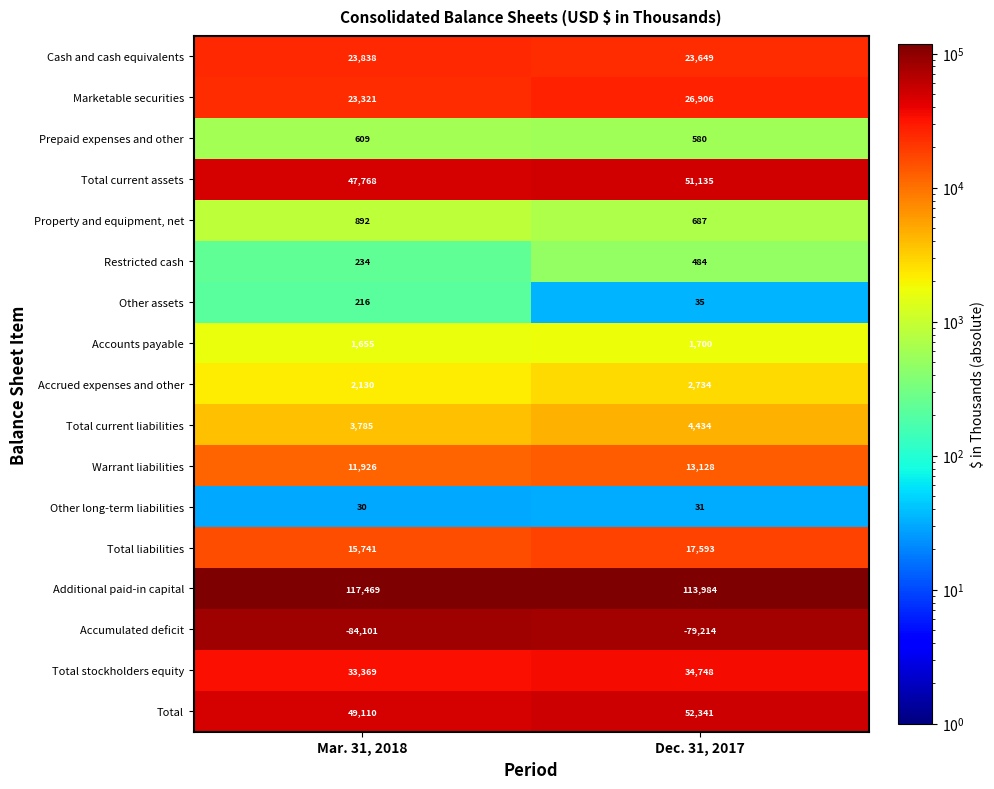

What is the difference between the Other assets values at Mar. 31, 2018 and Dec. 31, 2017?

181